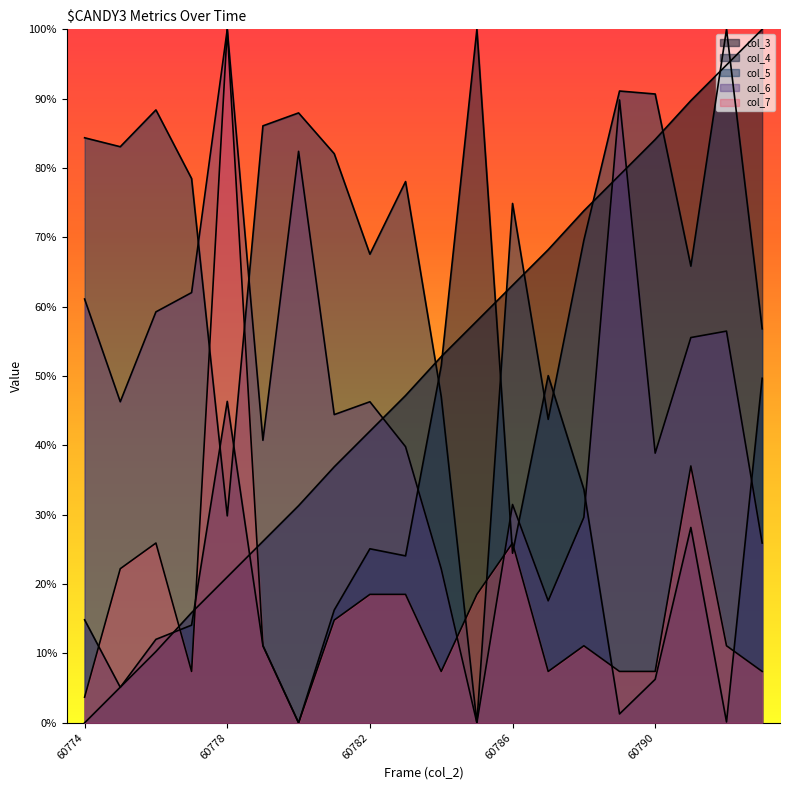

True or false: col_6 has more than 0 interior local peaks.

True